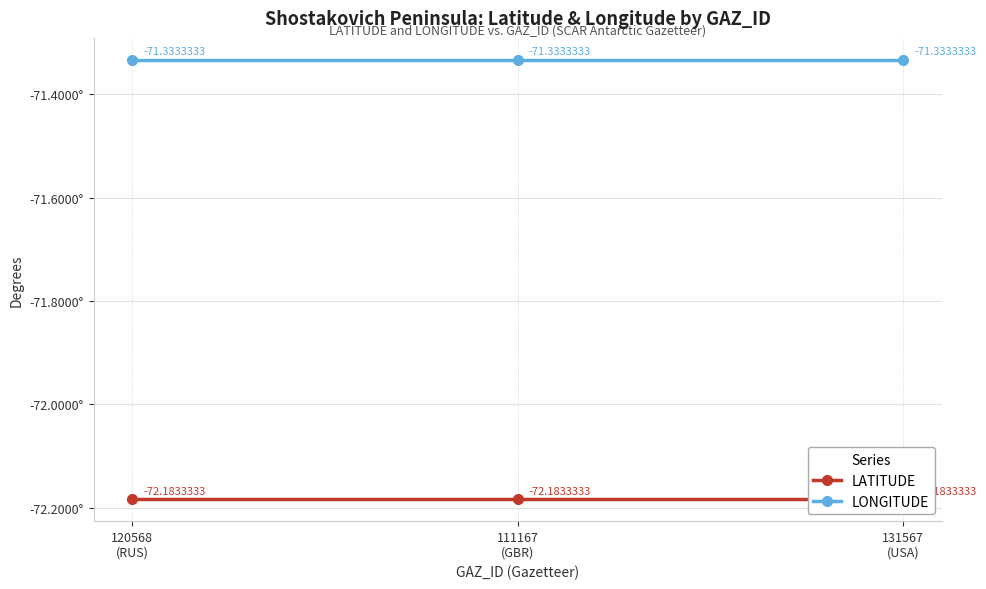

Is the value of LATITUDE at 111167
(GBR) greater than the value of LONGITUDE at 131567
(USA)?

No